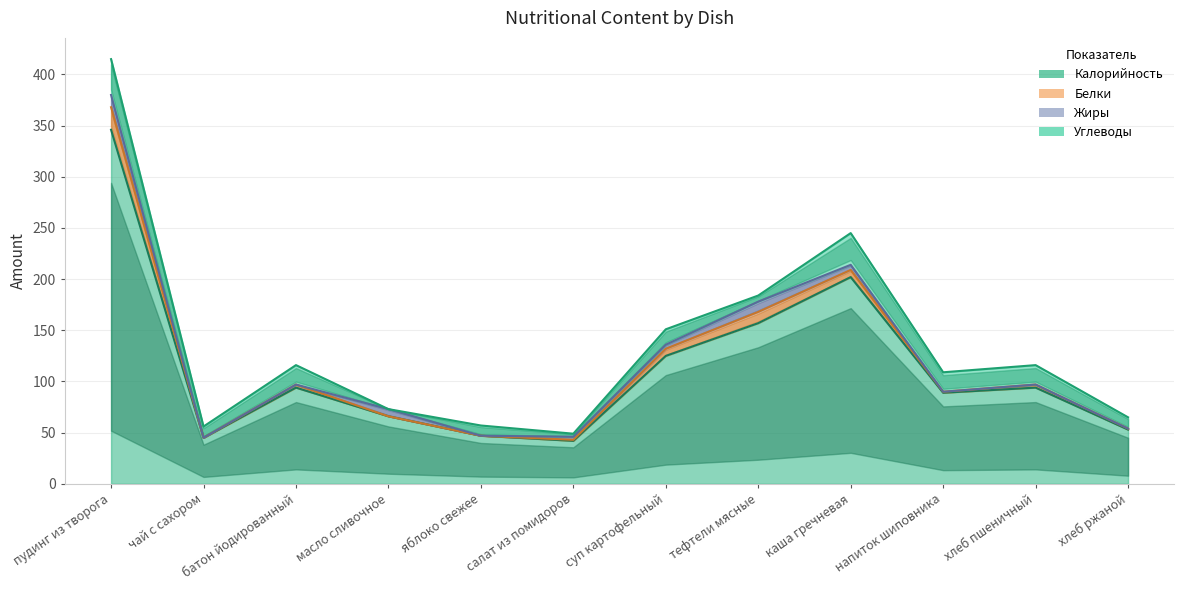

At which category does the chart reach its minimum across all series?

чай с сахором